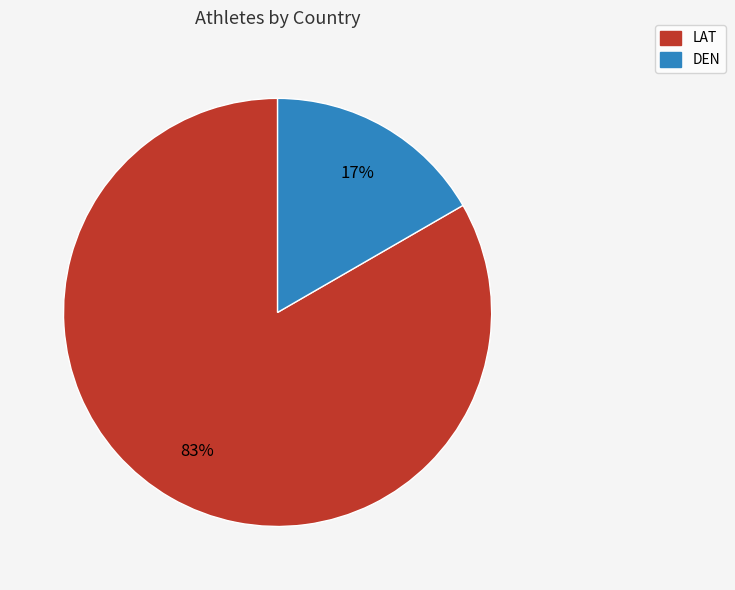

How many slices are in this pie chart?

2